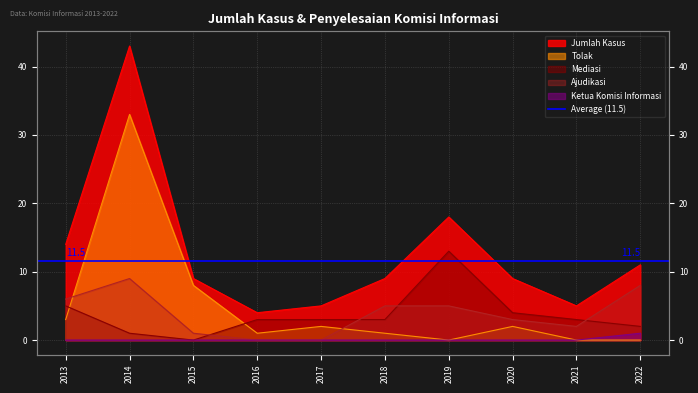

How many categories are shown in the chart?

10